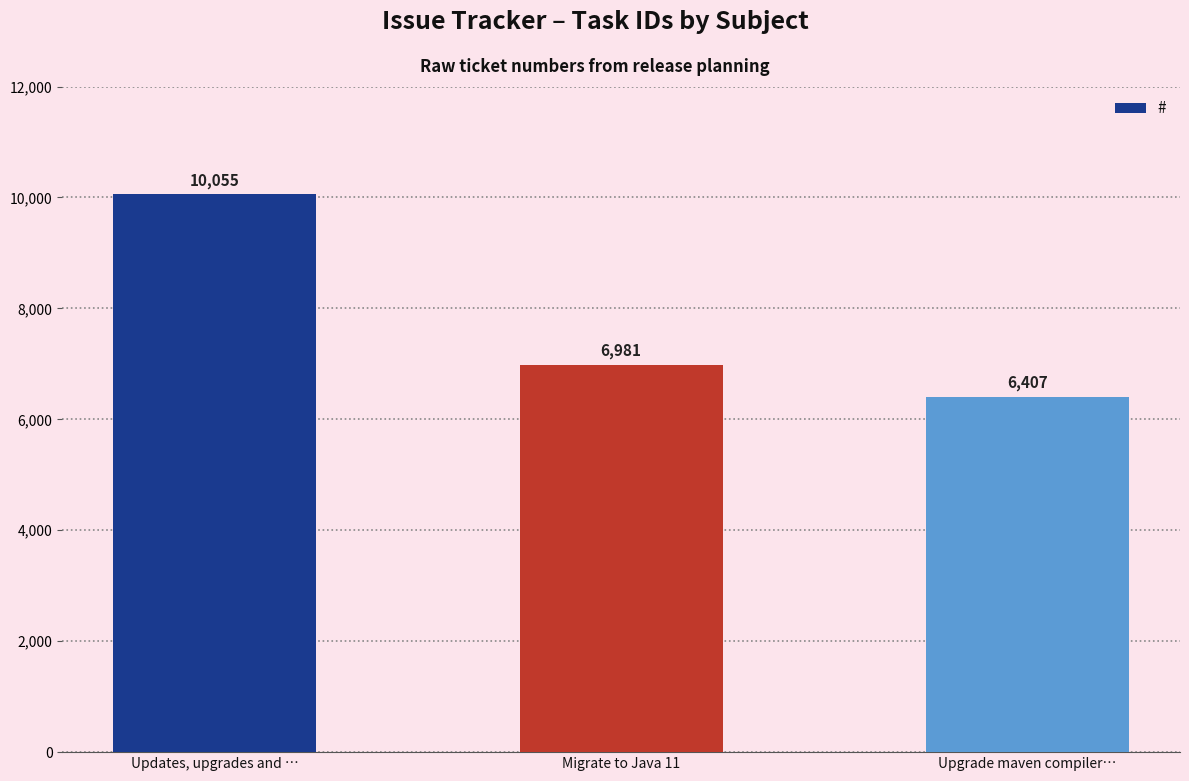

Which label corresponds to the largest value in the chart?

Updates, upgrades and …